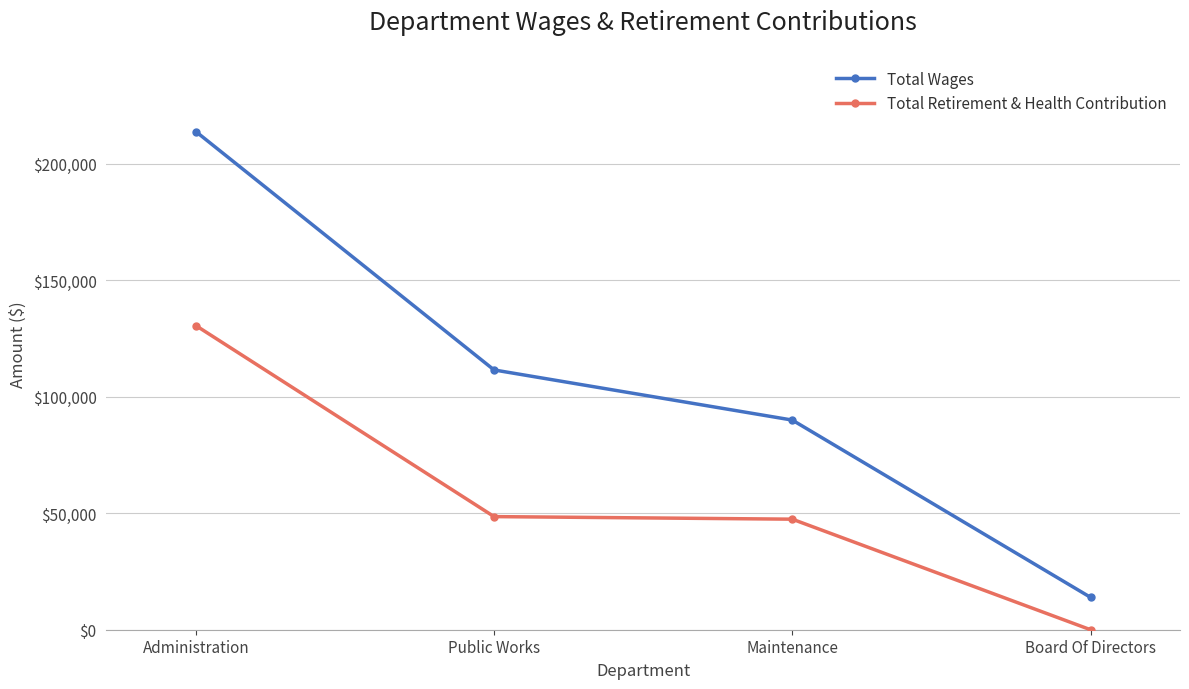

Where does the Total Wages series first go above 111516?

Administration